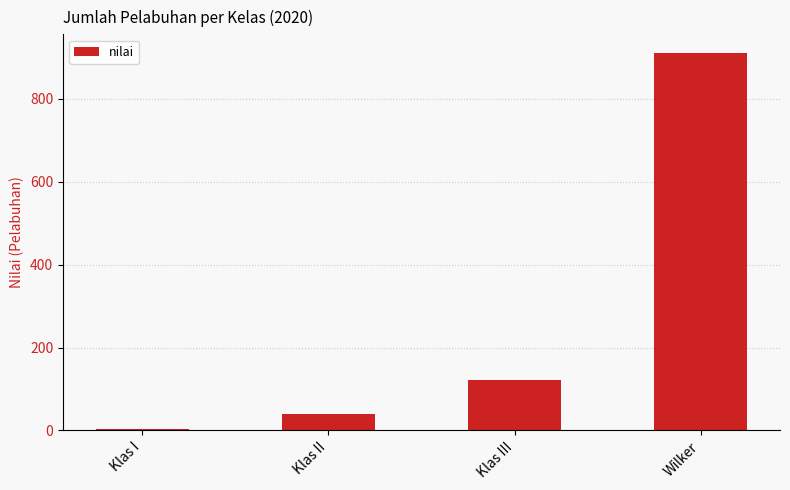

True or false: the data shows 910 at Wilker.

True